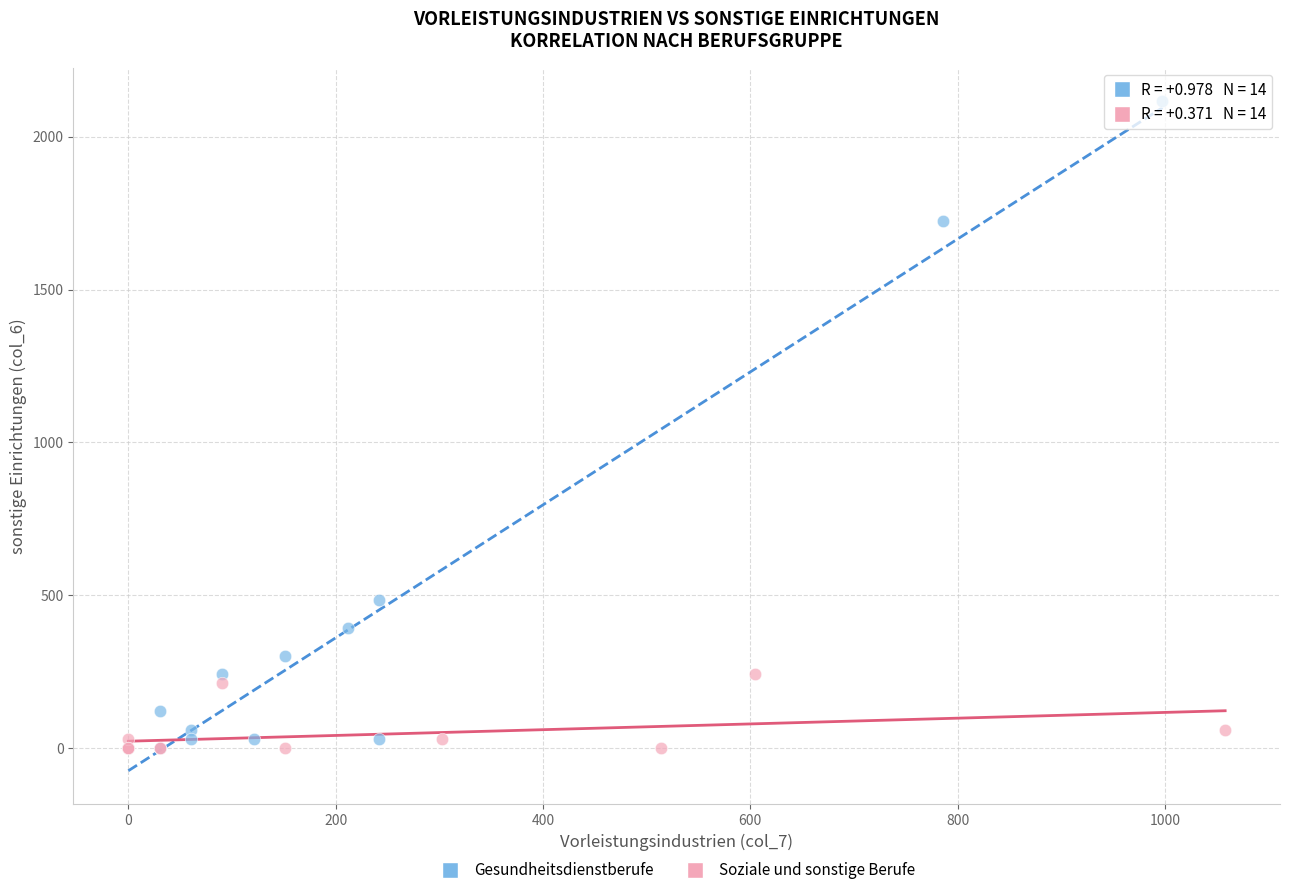

Which series reaches the maximum Y coordinate?

Gesundheitsdienstberufe